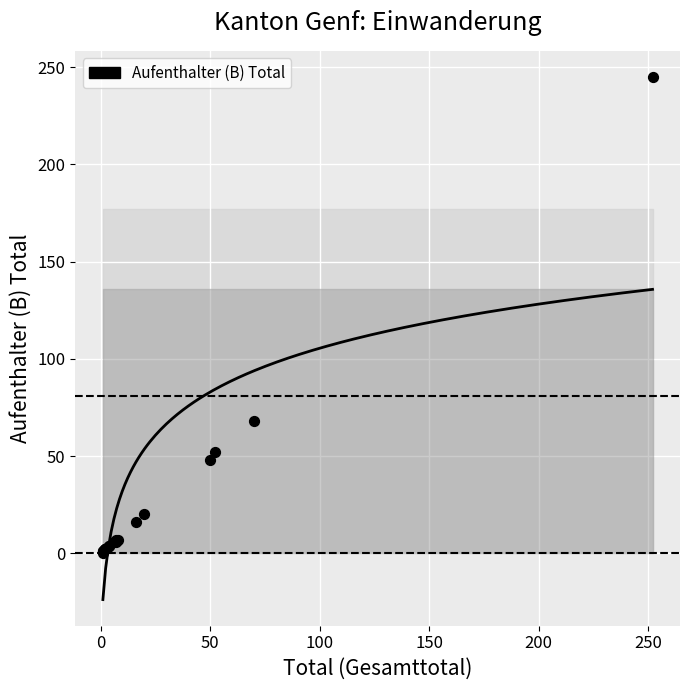

What Y value in the scatter plot is closest to 122?

68